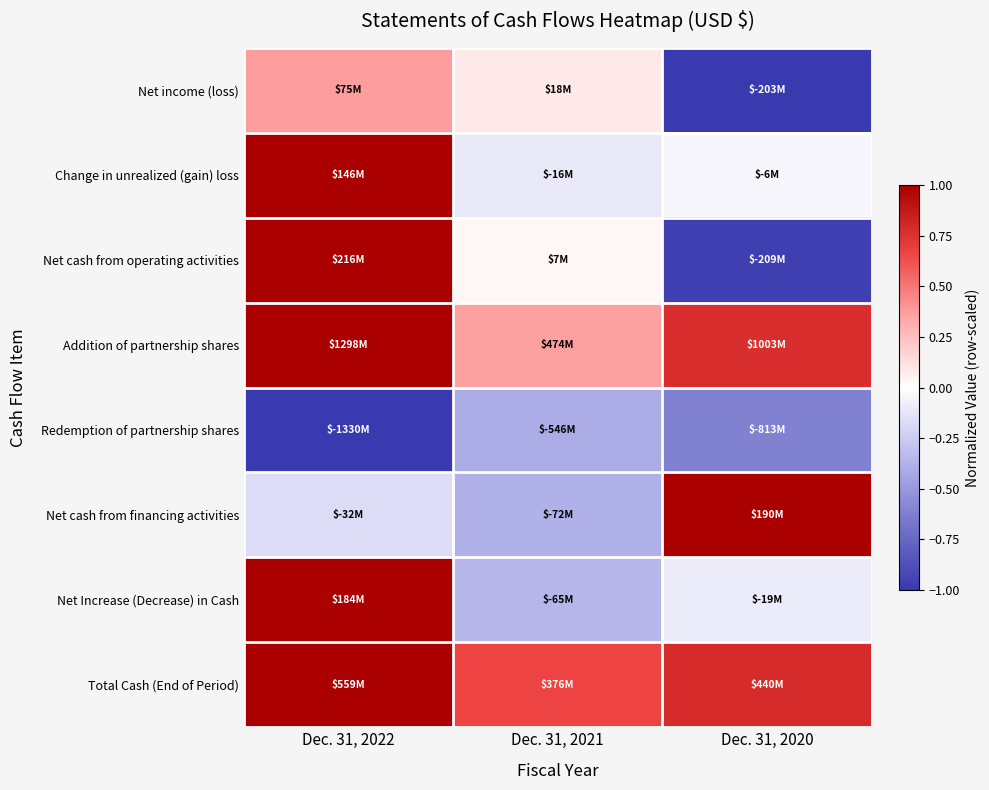

How many distinct data groups are displayed?

8